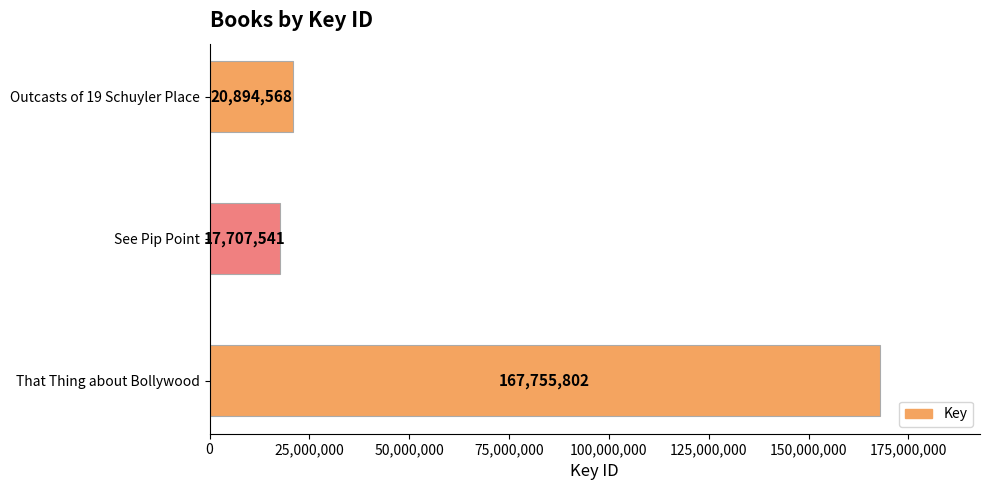

What is the change in value from See Pip Point to Outcasts of 19 Schuyler Place?

+3187027